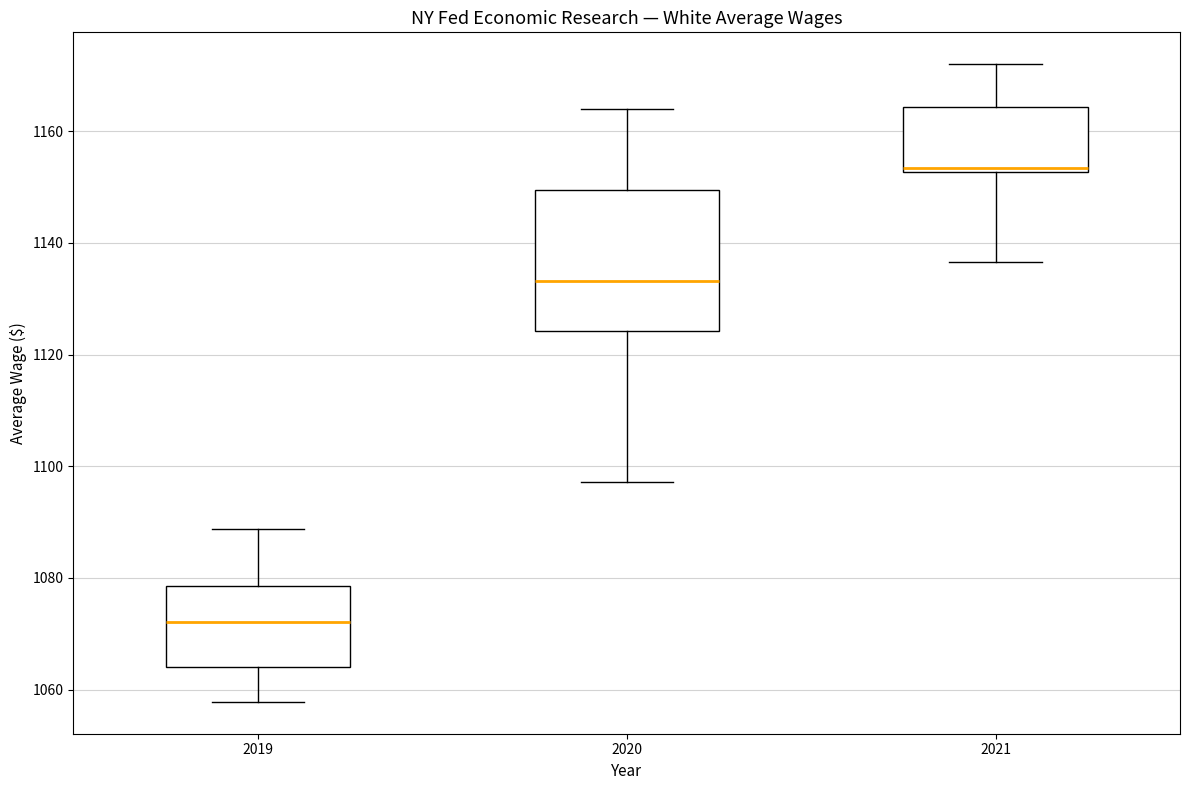

Reading left to right, transcribe this box plot: for each box, give where its median line is, the range the box spans, and where its two whiskers end, as read against the y-axis. The values are not printed on the chart, so give them approximately, as read against the axis.

2019: median 1072, box 1064 to 1078, whiskers 1058 to 1088
2020: median 1134, box 1124 to 1150, whiskers 1098 to 1164
2021: median 1154, box 1152 to 1164, whiskers 1136 to 1172